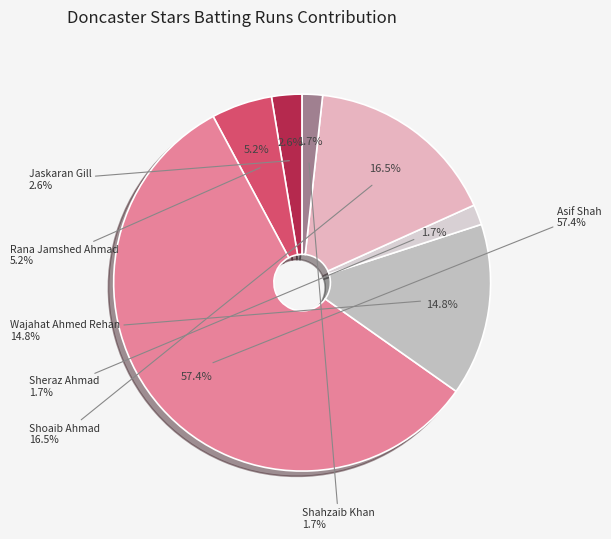

Count the number of slices in the pie.

7